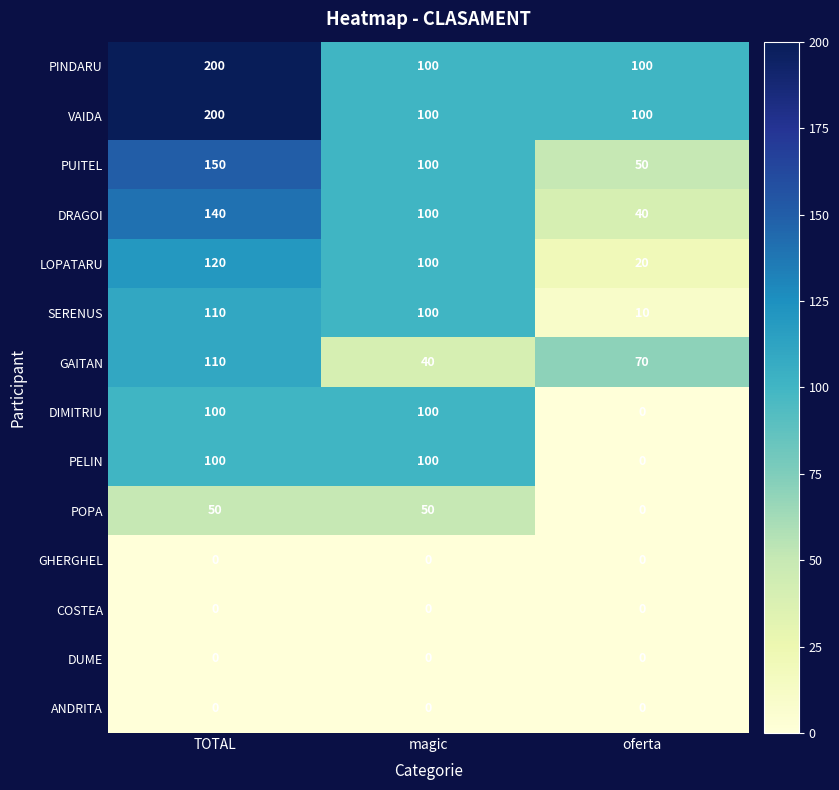

What is the approximate value of SERENUS at magic, to the nearest 50?

100